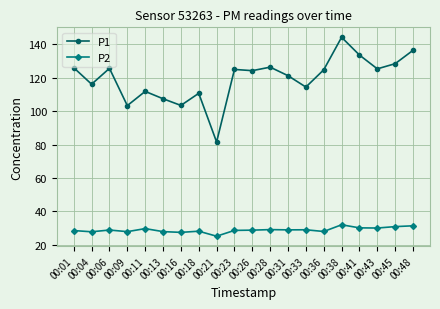

What is the value of the P2 point at the 9th from the left?

25.1